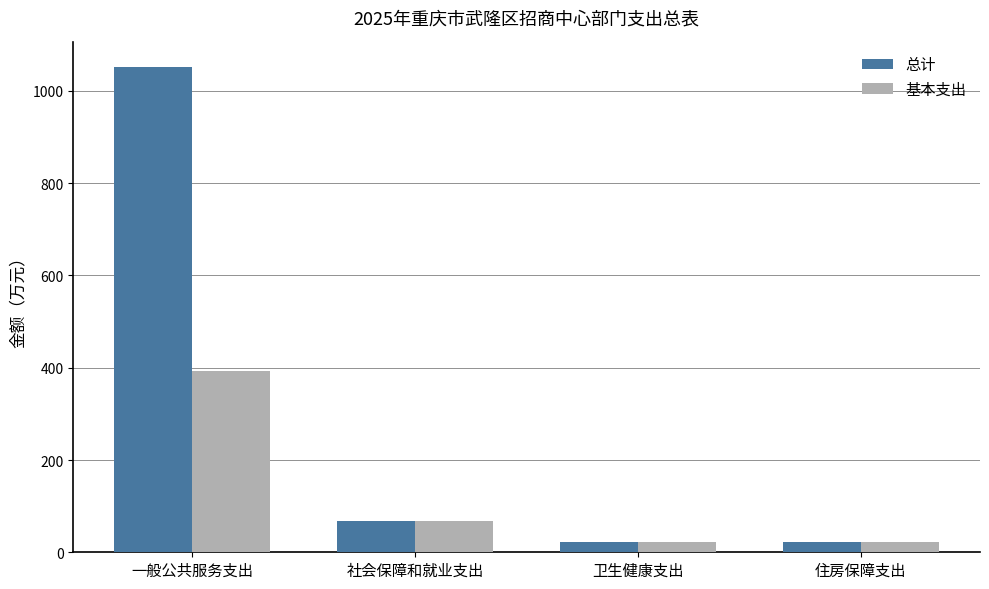

What is the smallest value displayed?

23.1